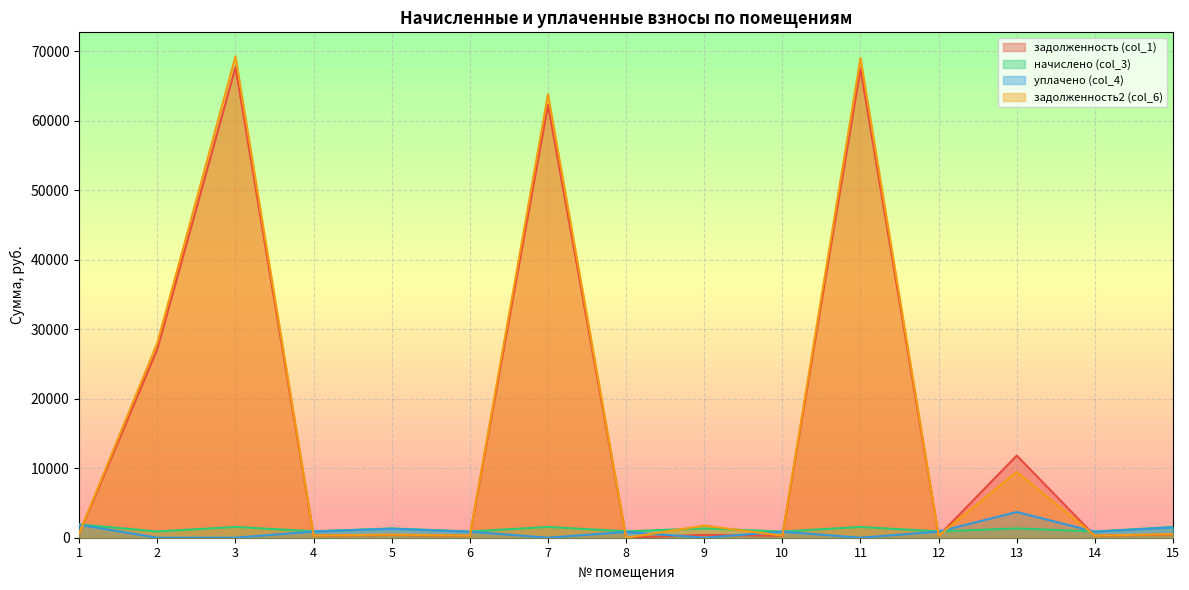

Which category has the highest value in the задолженность2 (col_6) series?

3